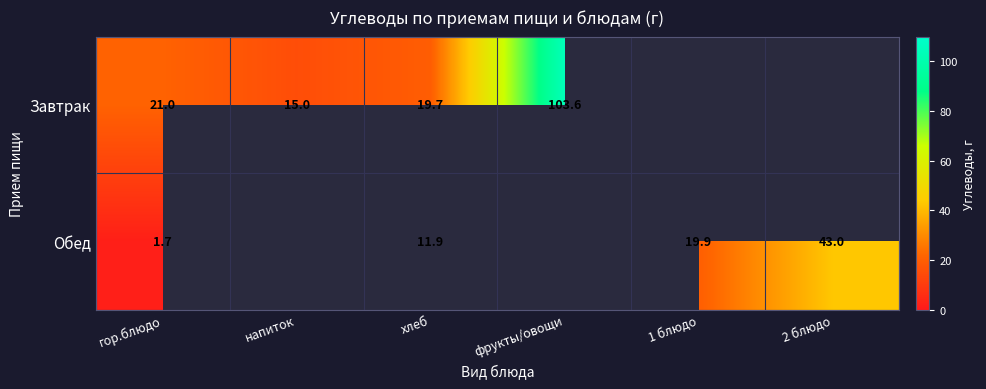

The Обед series shows 2.9 at гор.блюдо. True or false?

False